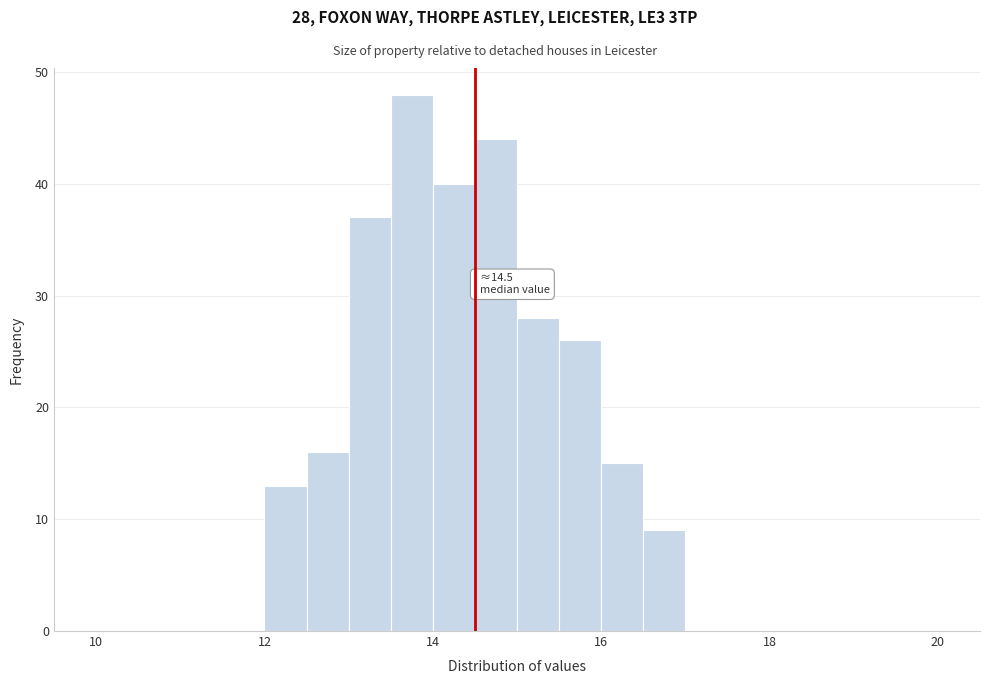

Read against the x-axis, roughly where is the centre of the tallest bar?

13.8